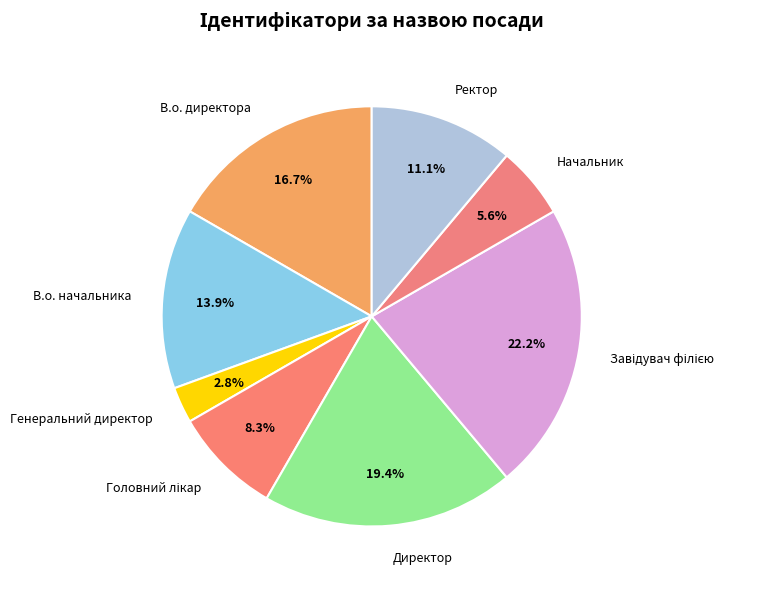

Which has a higher value, Директор or Начальник?

Директор